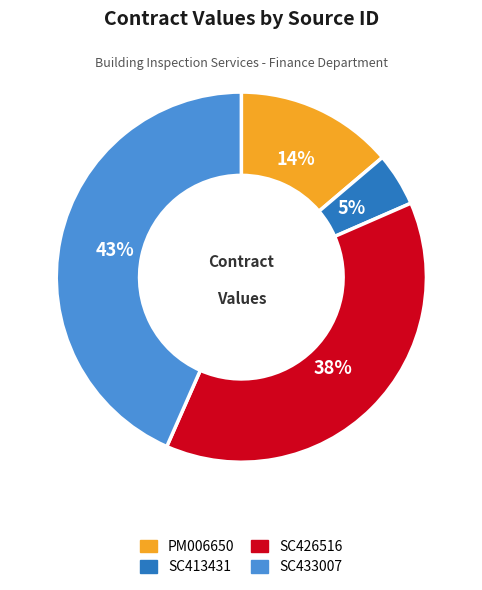

Which has a higher value, SC433007 or PM006650?

SC433007